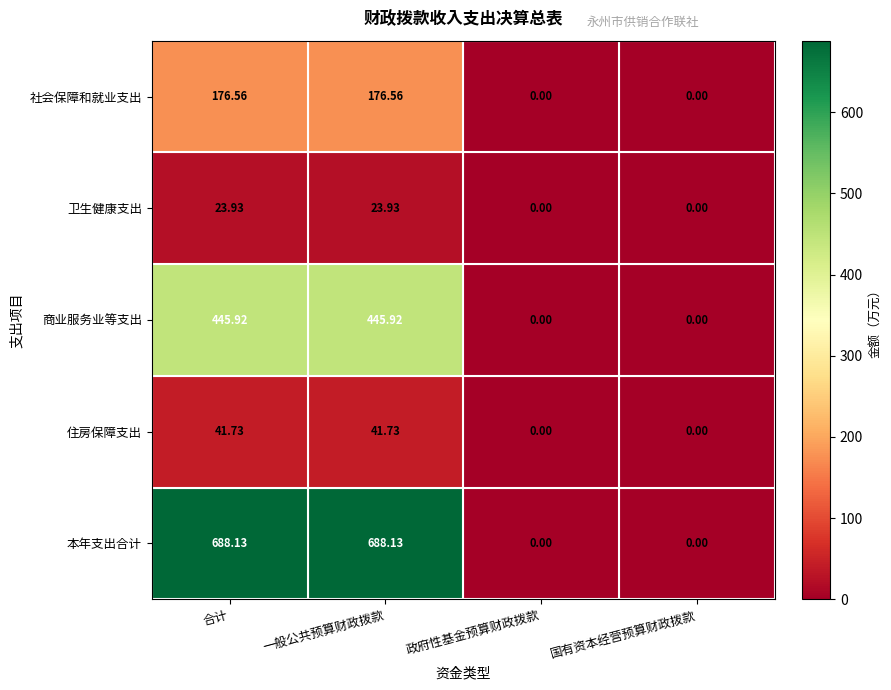

Which series has the largest total across all categories?

本年支出合计